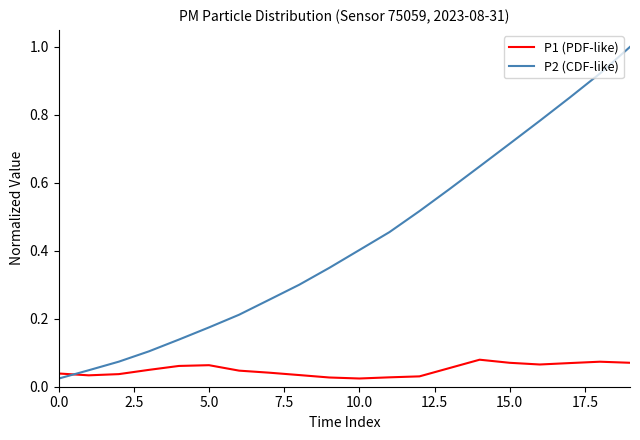

Which series ends up on top after the final intersection of P2 (CDF-like) and P1 (PDF-like)?

P2 (CDF-like)